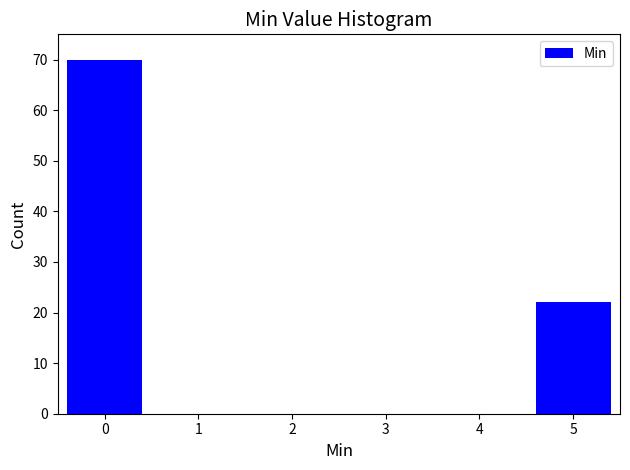

Reading left to right, transcribe all the data shown in this chart.

0=70	1=0	2=0	3=0	4=0	5=22